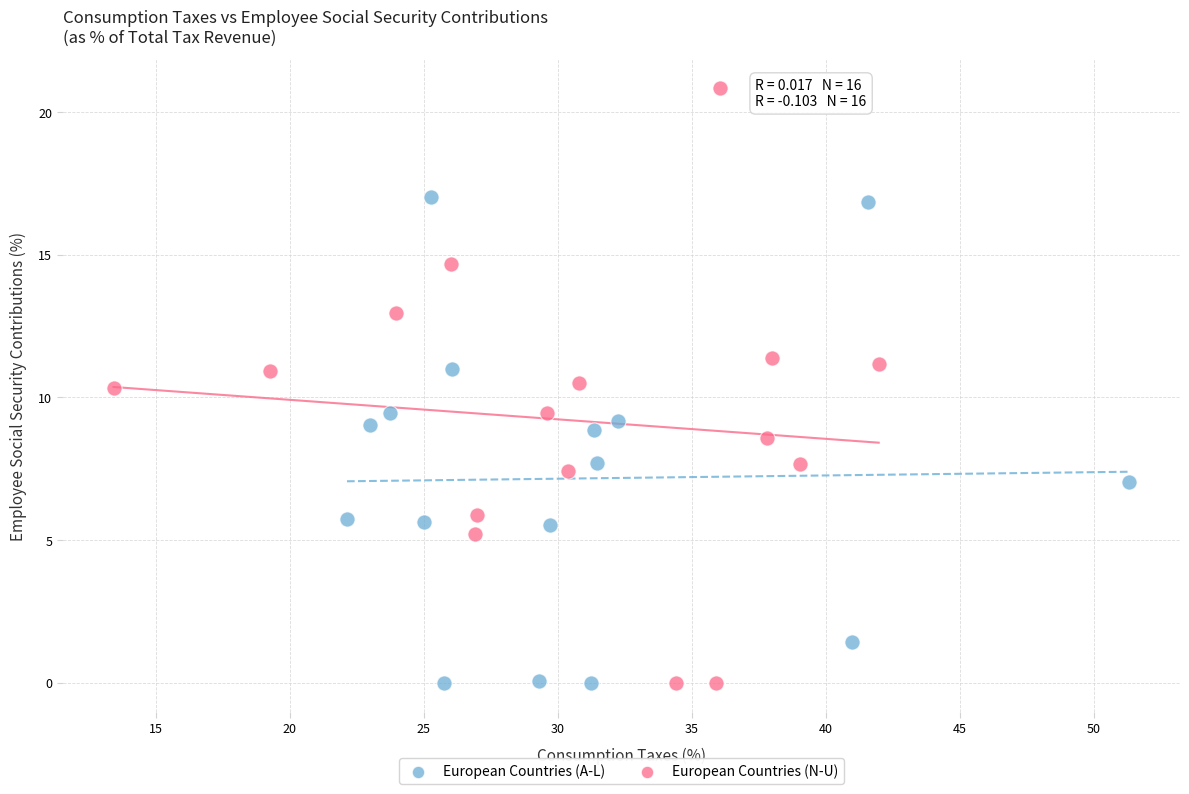

Which series contains the highest Y value?

European Countries (N-U)